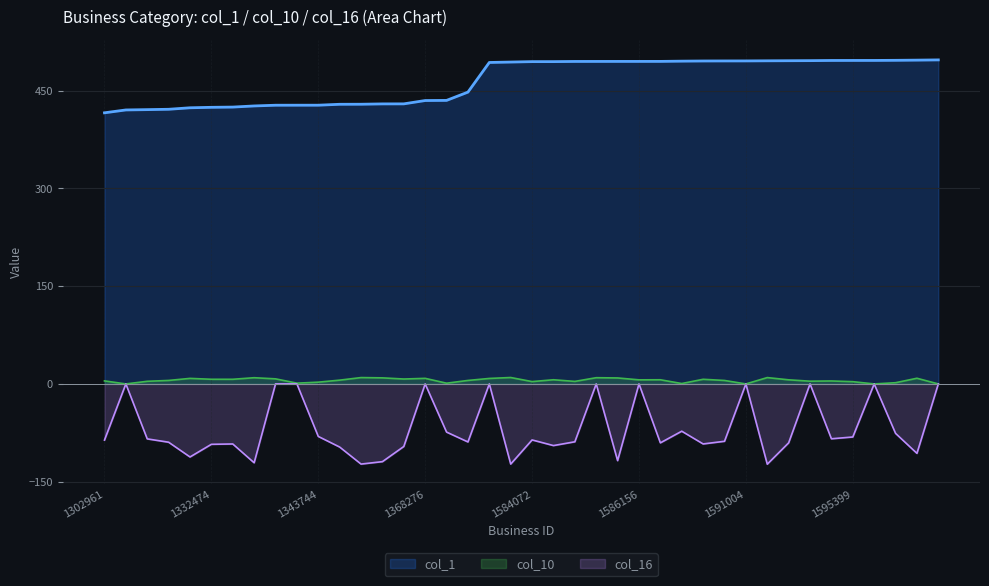

List the series in order of their peak value, lowest first.

col_16, col_10, col_1